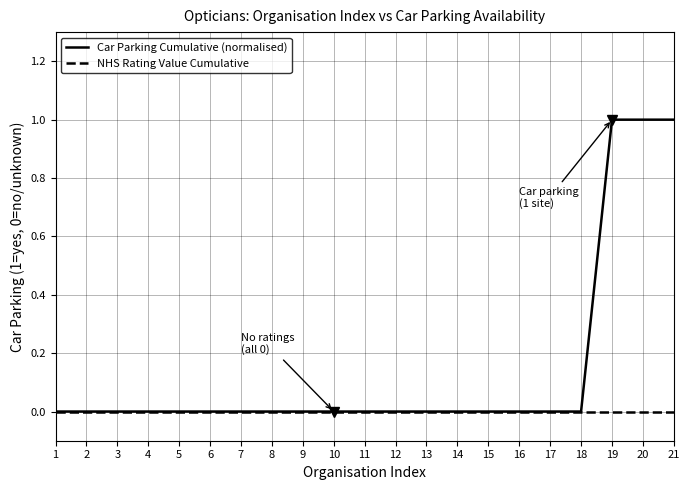

Is the value of Car Parking Cumulative (normalised) at 20 greater than the value of NHS Rating Value Cumulative at 10?

Yes